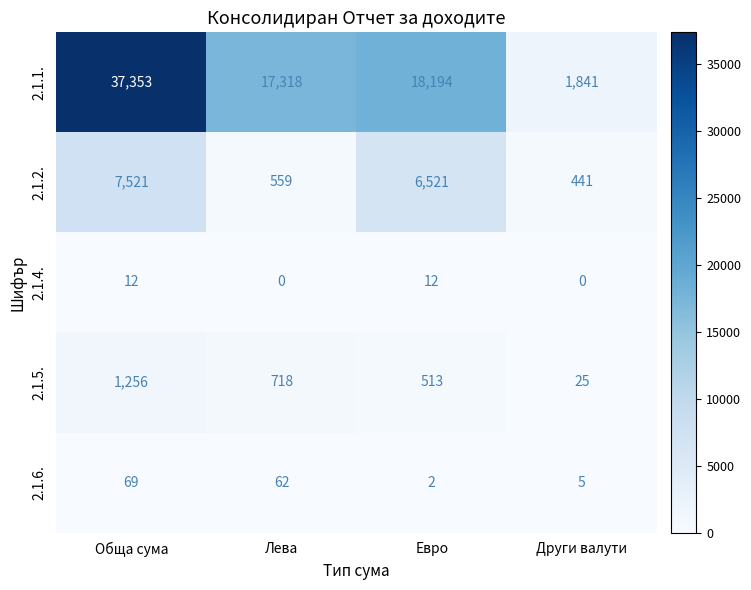

Rank the series by their maximum value, from highest to lowest.

2.1.1., 2.1.2., 2.1.5., 2.1.6., 2.1.4.